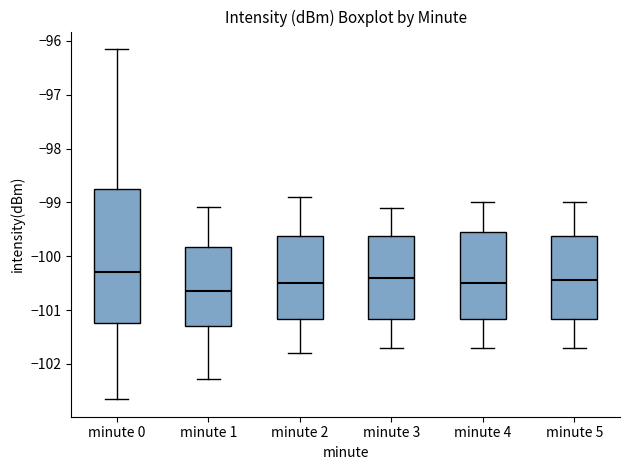

Reading left to right, read every box against the y-axis: the position of its median line, the range the box covers, and the ends of its whiskers. The values are not printed on the chart, so give them approximately, as read against the axis.

minute 0: median -100.3, box -101.2 to -98.7, whiskers -102.7 to -96.2
minute 1: median -100.6, box -101.3 to -99.8, whiskers -102.3 to -99.1
minute 2: median -100.5, box -101.2 to -99.6, whiskers -101.8 to -98.9
minute 3: median -100.4, box -101.2 to -99.6, whiskers -101.7 to -99.1
minute 4: median -100.5, box -101.2 to -99.5, whiskers -101.7 to -99.0
minute 5: median -100.4, box -101.2 to -99.6, whiskers -101.7 to -99.0